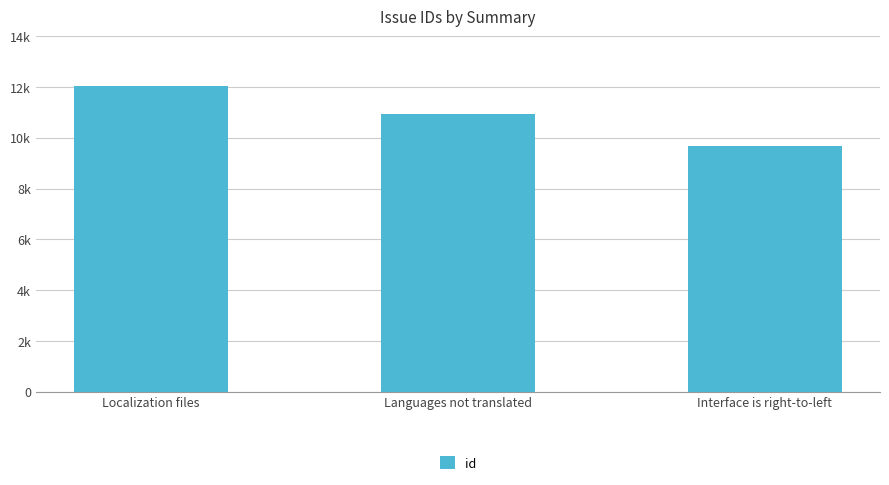

List the labels in order of value, smallest first.

Interface is right-to-left, Languages not translated, Localization files